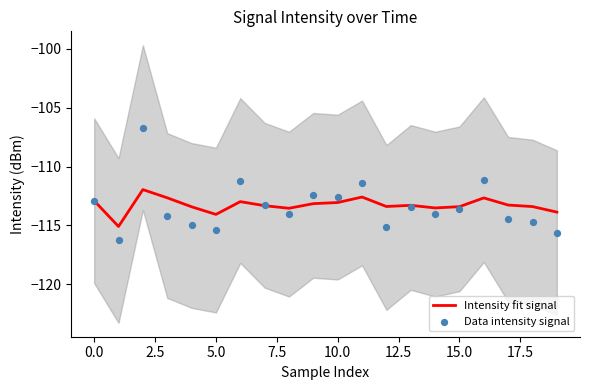

Which series has the largest total across all categories?

Intensity fit signal